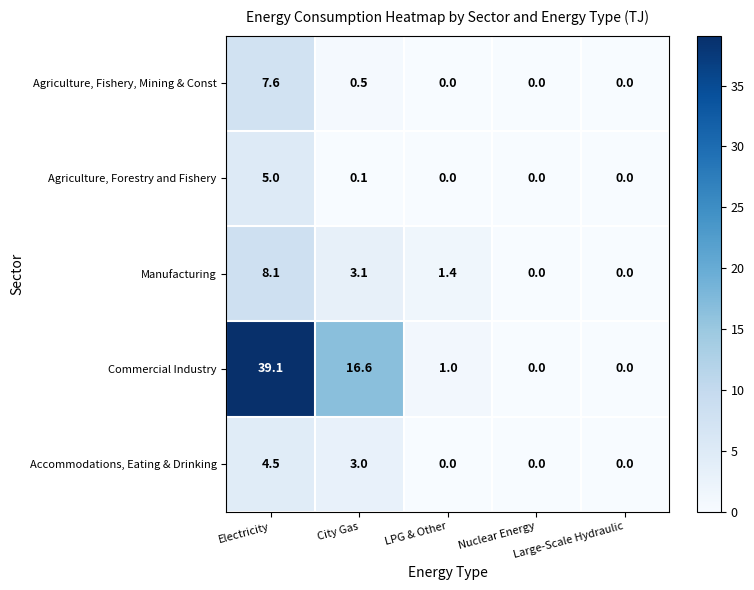

Rank the series by their maximum value, from lowest to highest.

Accommodations, Eating & Drinking, Agriculture, Forestry and Fishery, Agriculture, Fishery, Mining & Const, Manufacturing, Commercial Industry